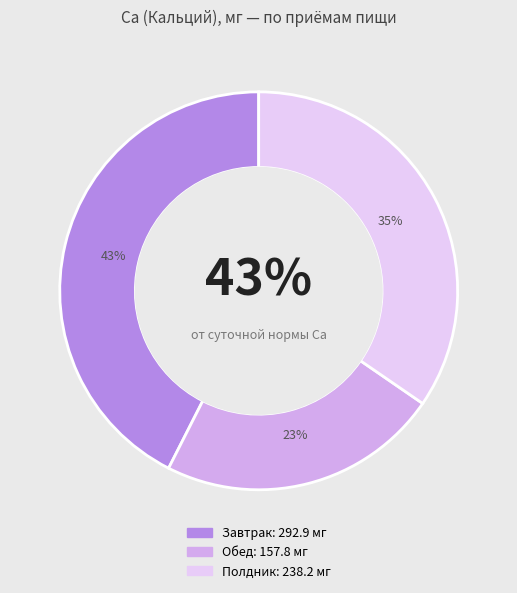

To the nearest percent, what is the difference between the largest and smallest slice percentages?

20%